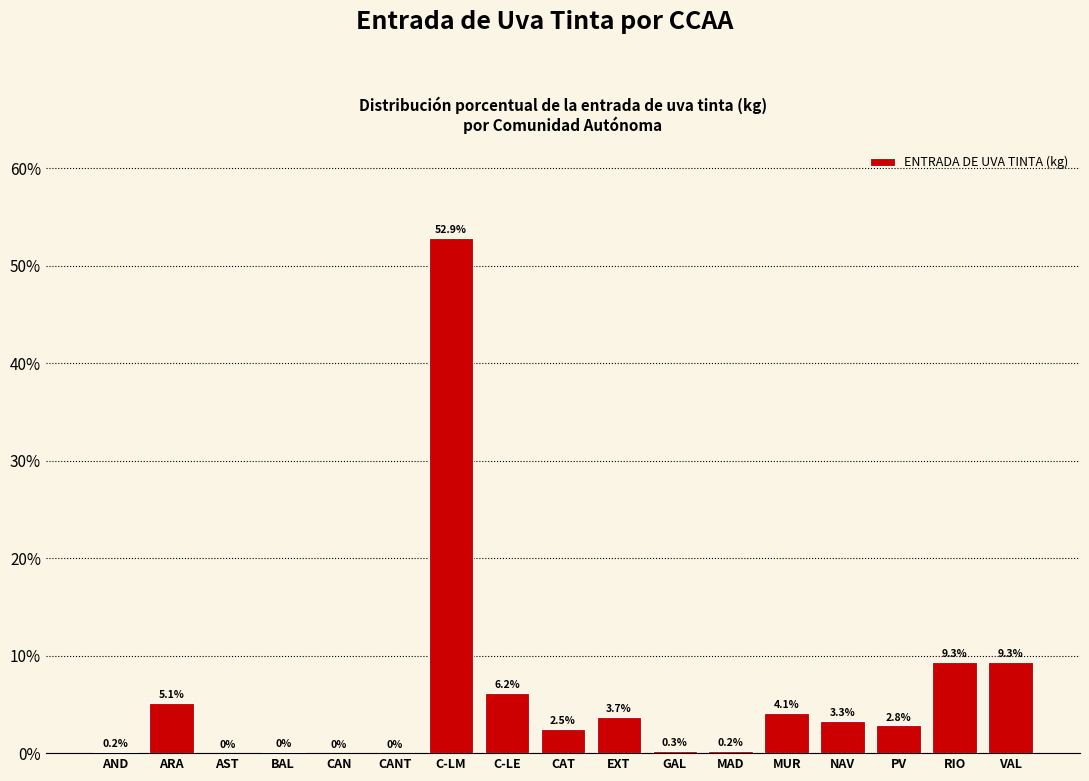

Which label corresponds to the largest value in the chart?

C-LM